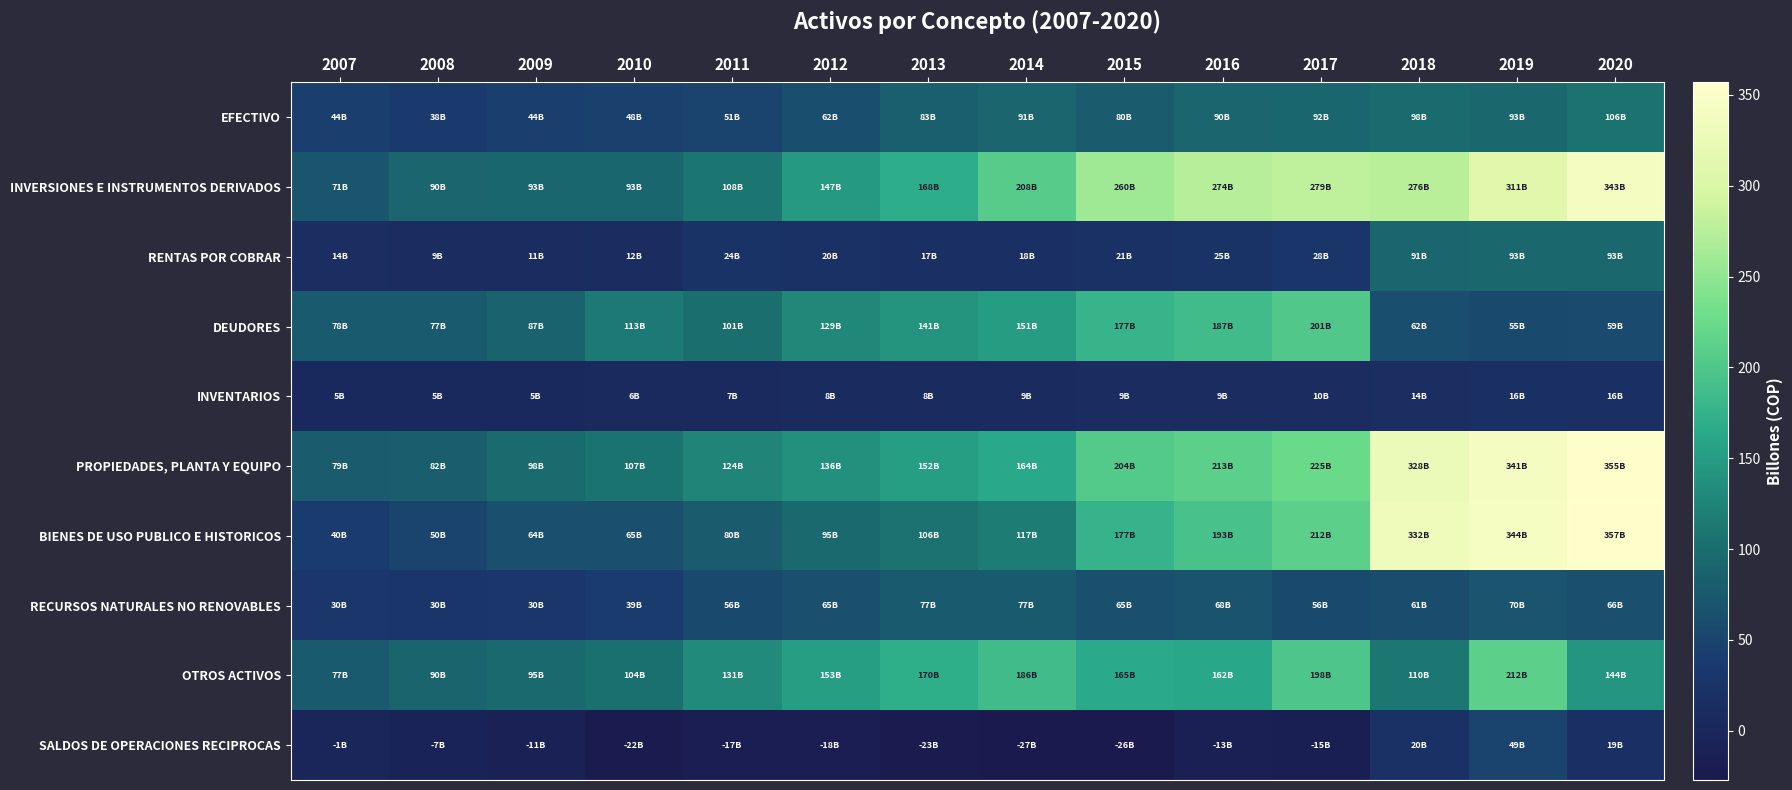

Between 2012 and 2013, which is larger?

2013